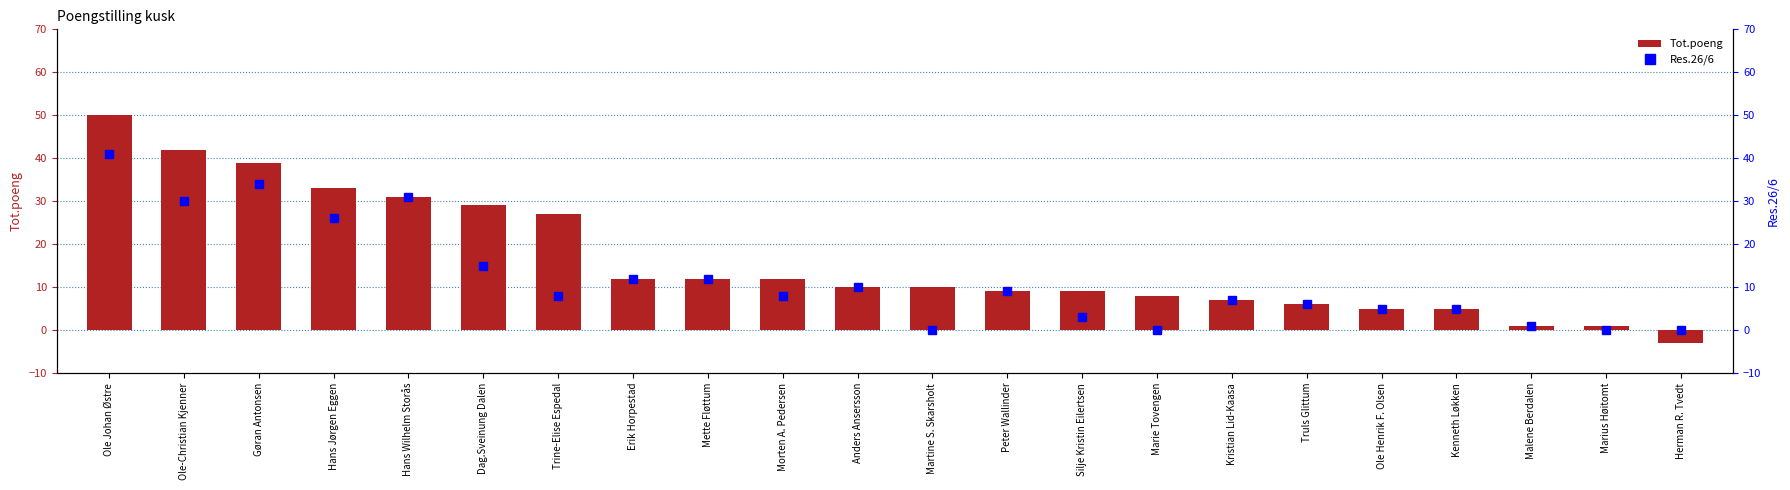

True or false: Tot.poeng has a value of 64 at Ole-Christian Kjenner.

False